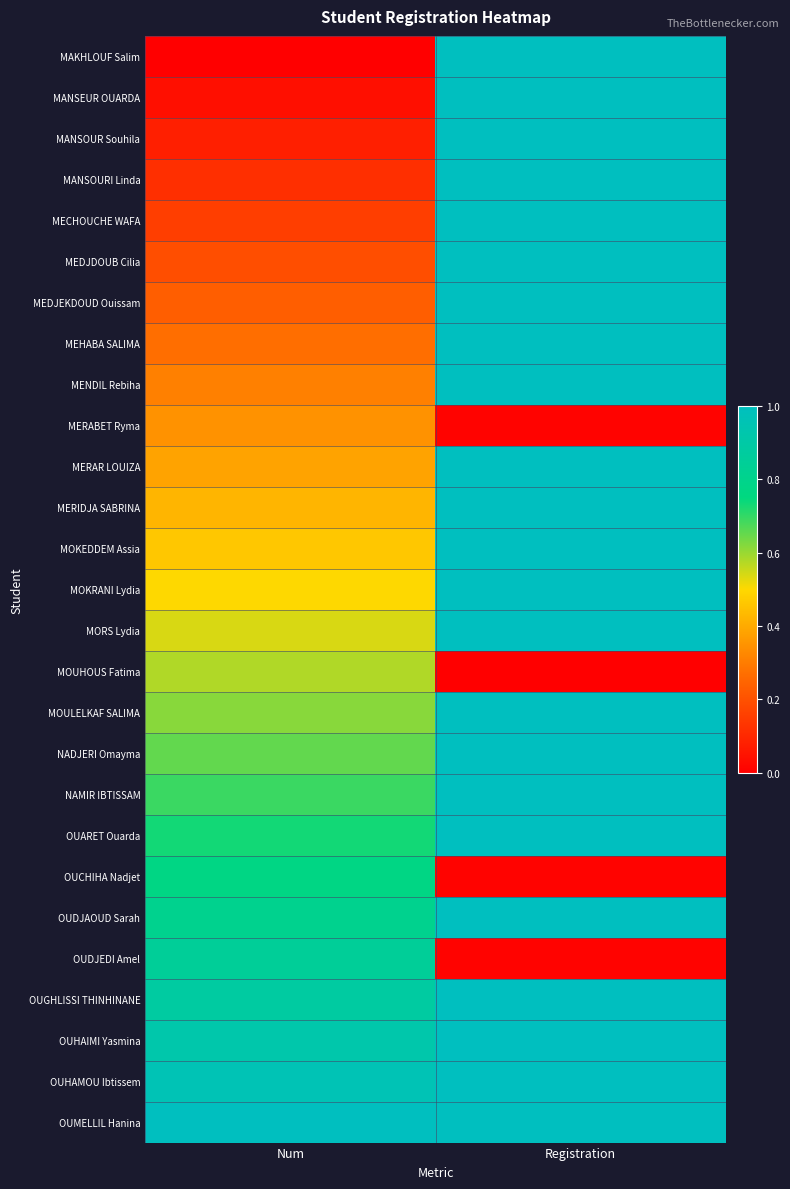

What is the total value across all series at Registration?

23.0